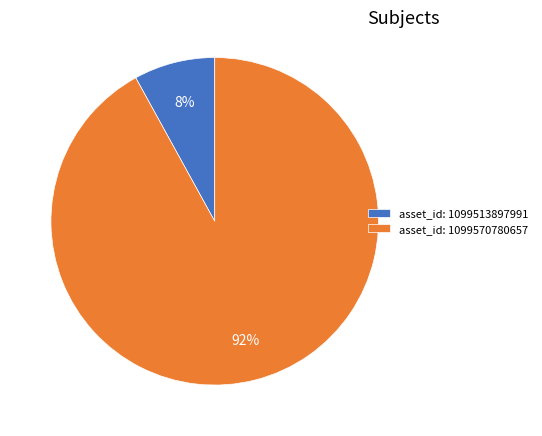

Do asset_id: 1099570780657 and asset_id: 1099513897991 together represent more than half of the pie?

Yes